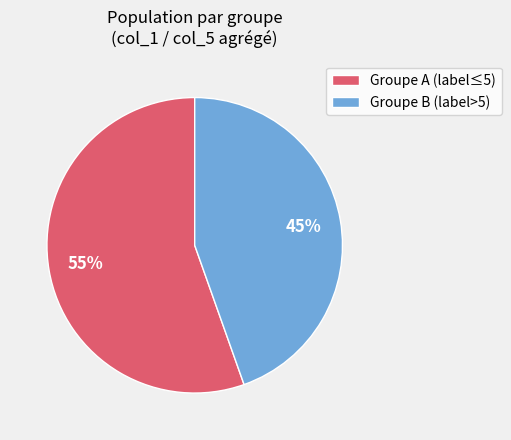

The Groupe A (label≤5) slice represents 55% of the pie. True or false?

True